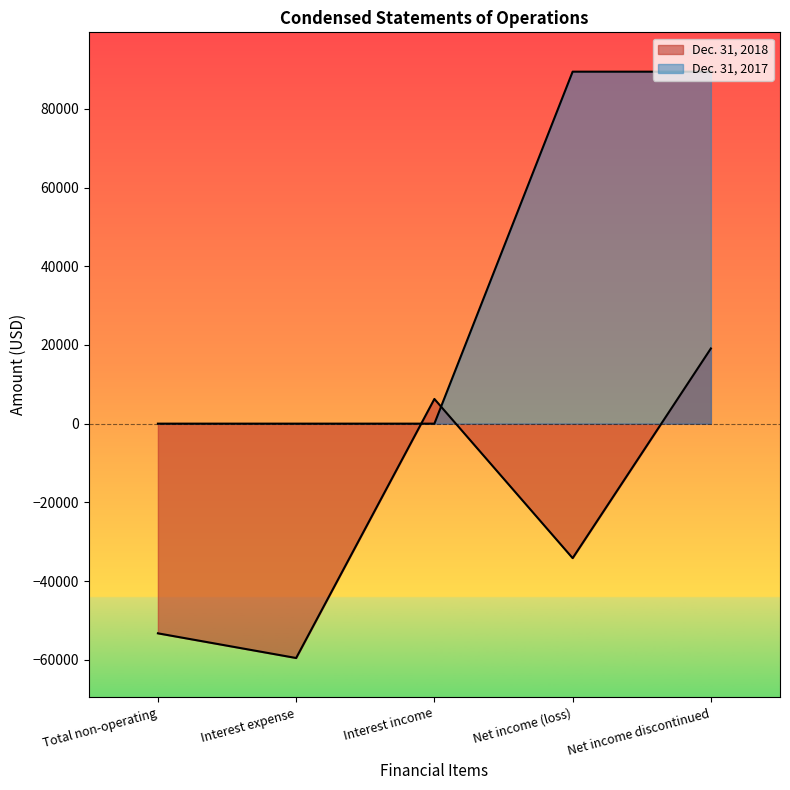

Which series has the widest spread of values?

Dec. 31, 2017